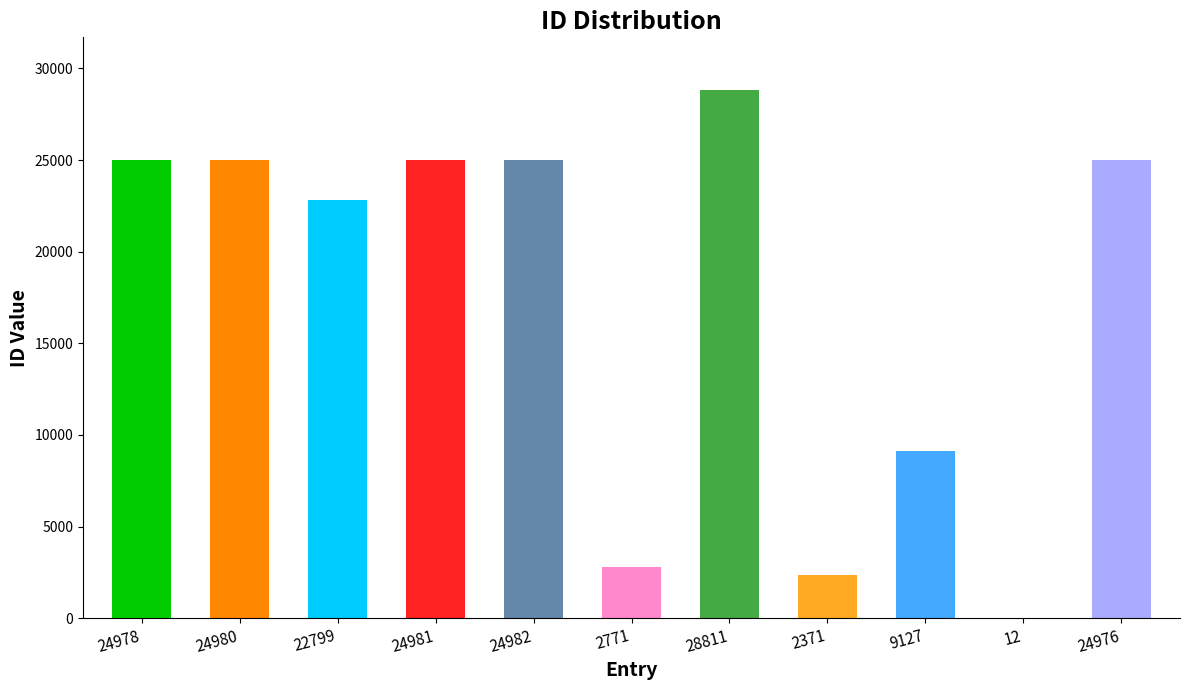

What is the minimum value shown in the chart?

12